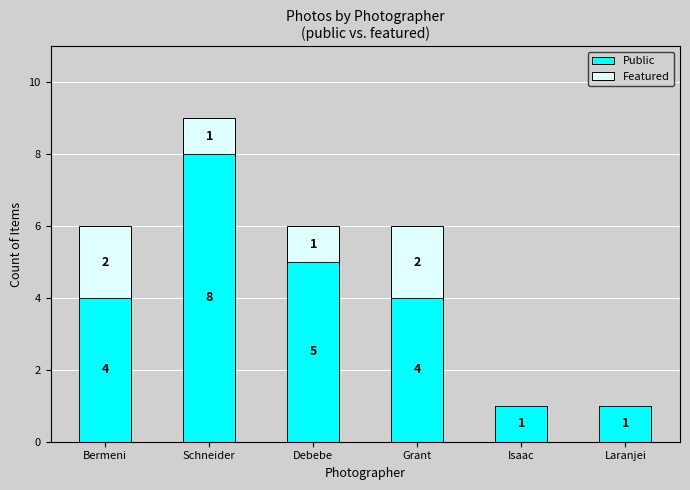

Are the bars horizontal?

No